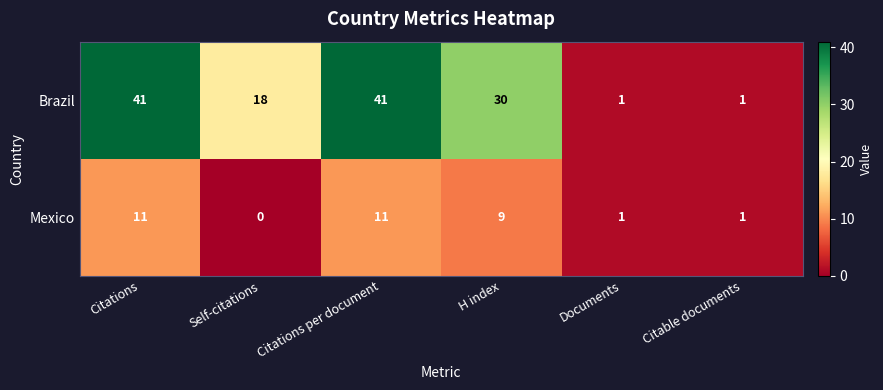

What is the difference between the maximum and second lowest values in the Mexico series?

10